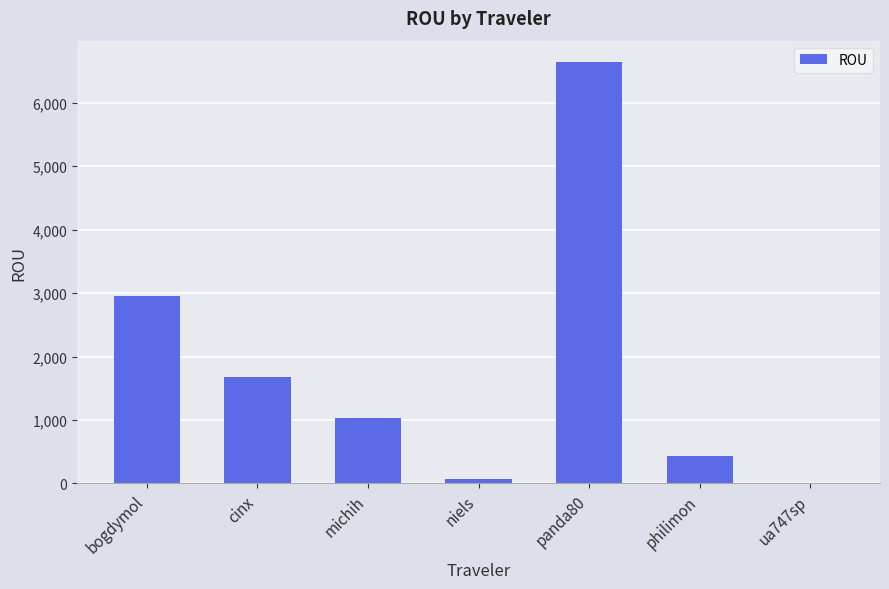

Are the bars horizontal?

No